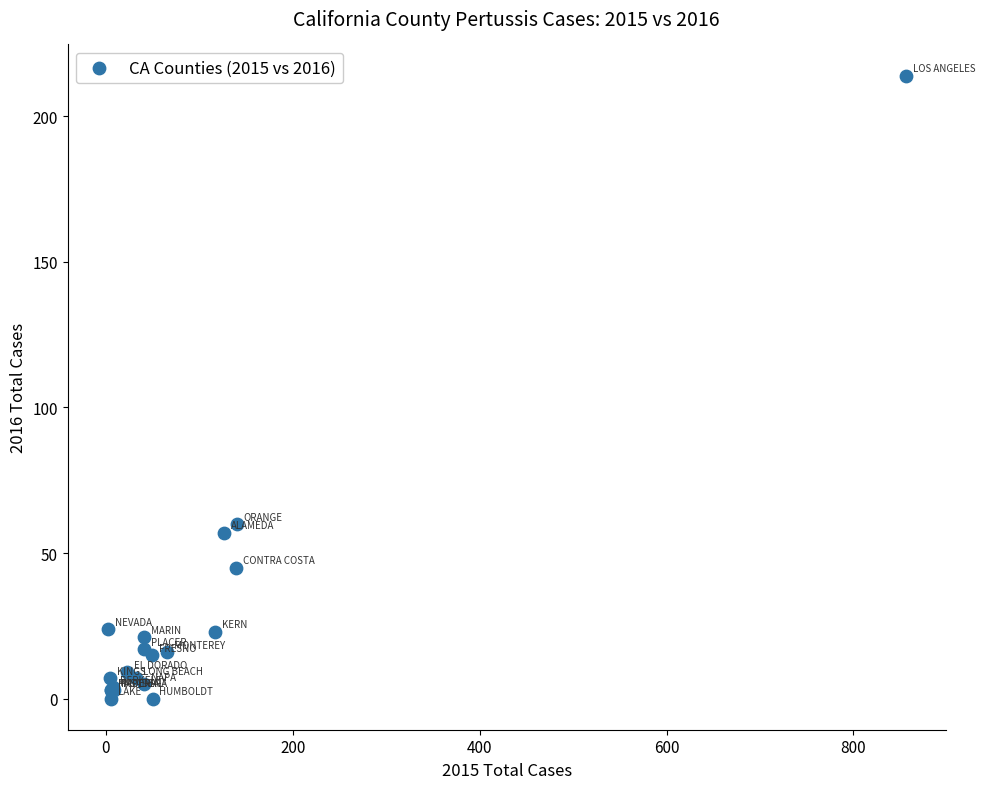

What Y value in the scatter plot is closest to 107?

60